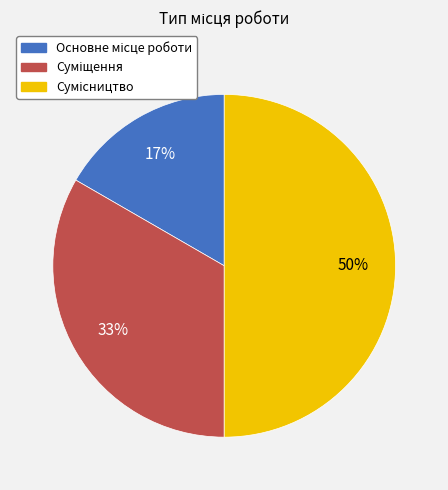

To the nearest percent, what is the difference between the largest and smallest slice percentages?

33%